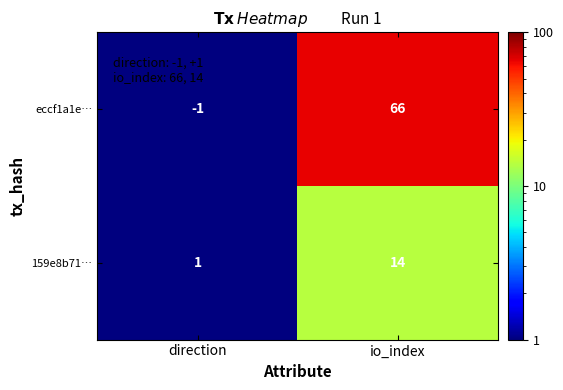

Where is 159e8b71… nearest to the value 7?

direction